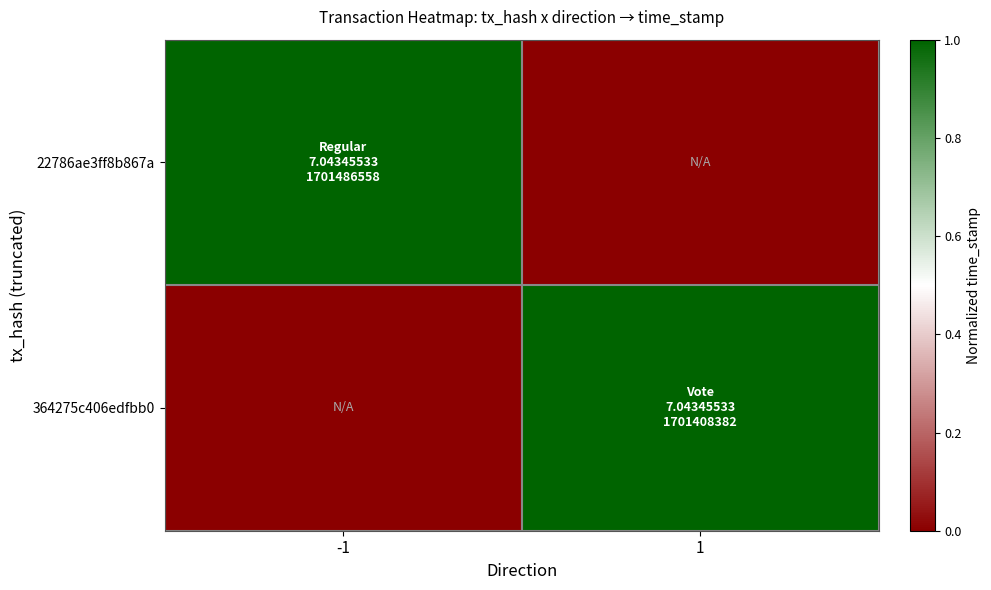

What is the total value across all series at -1?

1.0